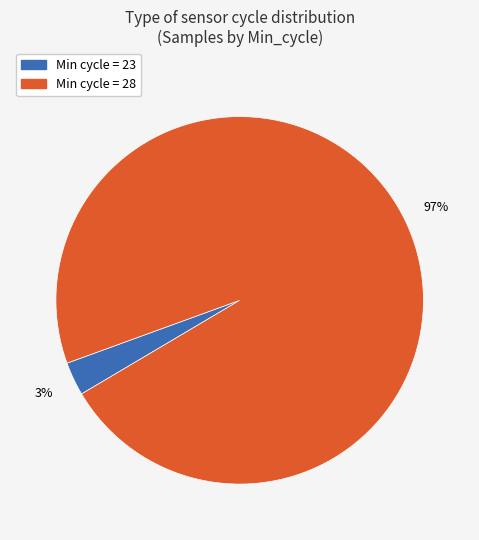

Does any single category account for the majority?

Yes